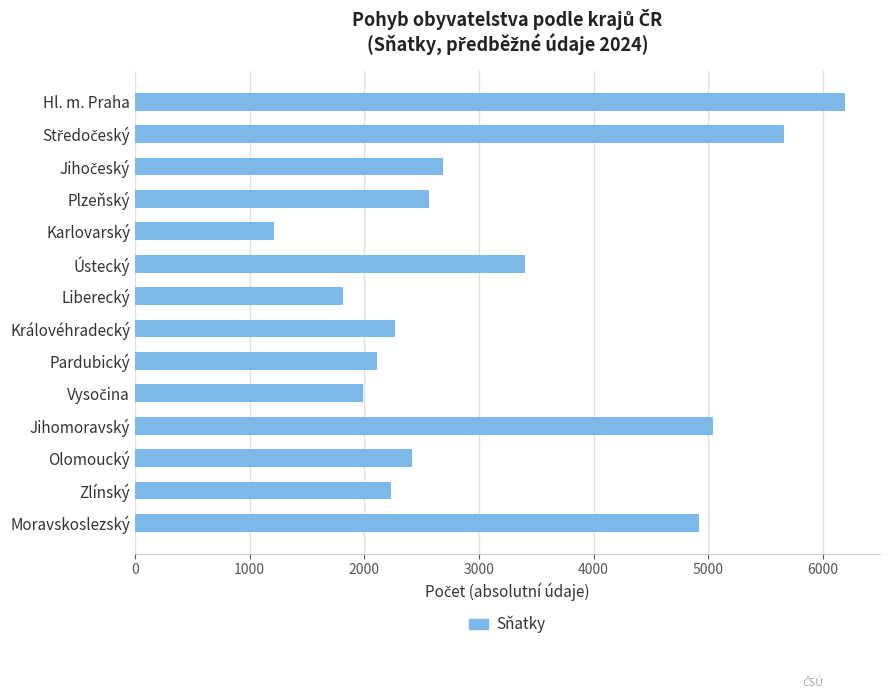

Which has a higher value, Moravskoslezský or Karlovarský?

Moravskoslezský